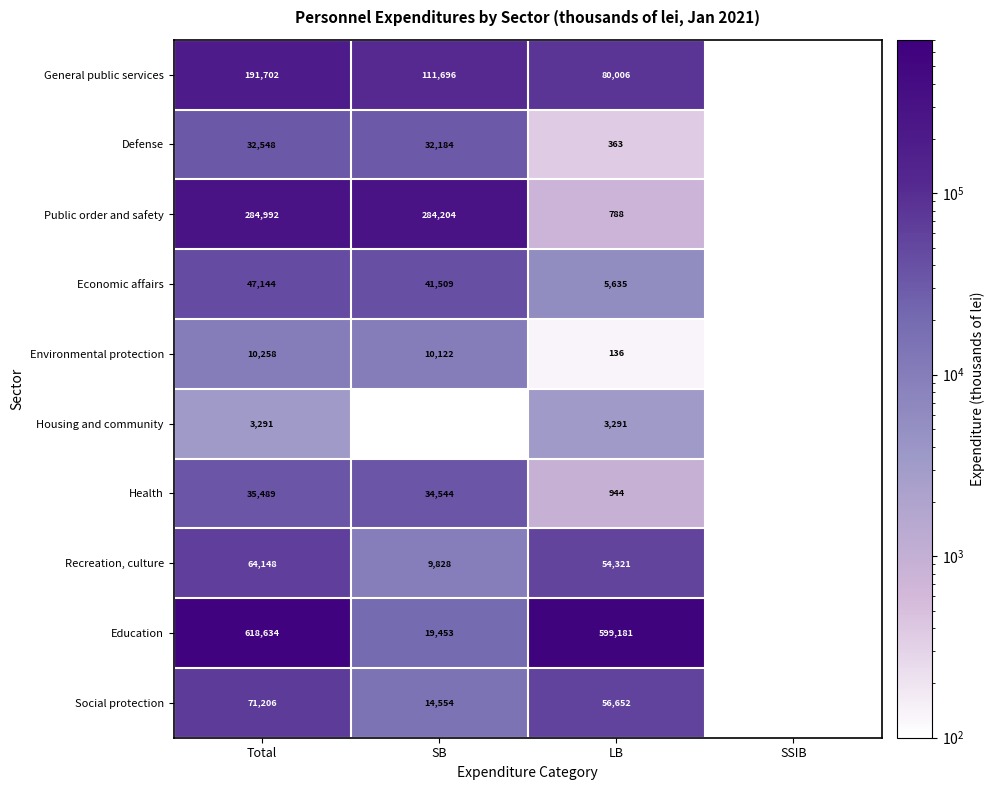

At how many categories does at least one series exceed 42385?

3